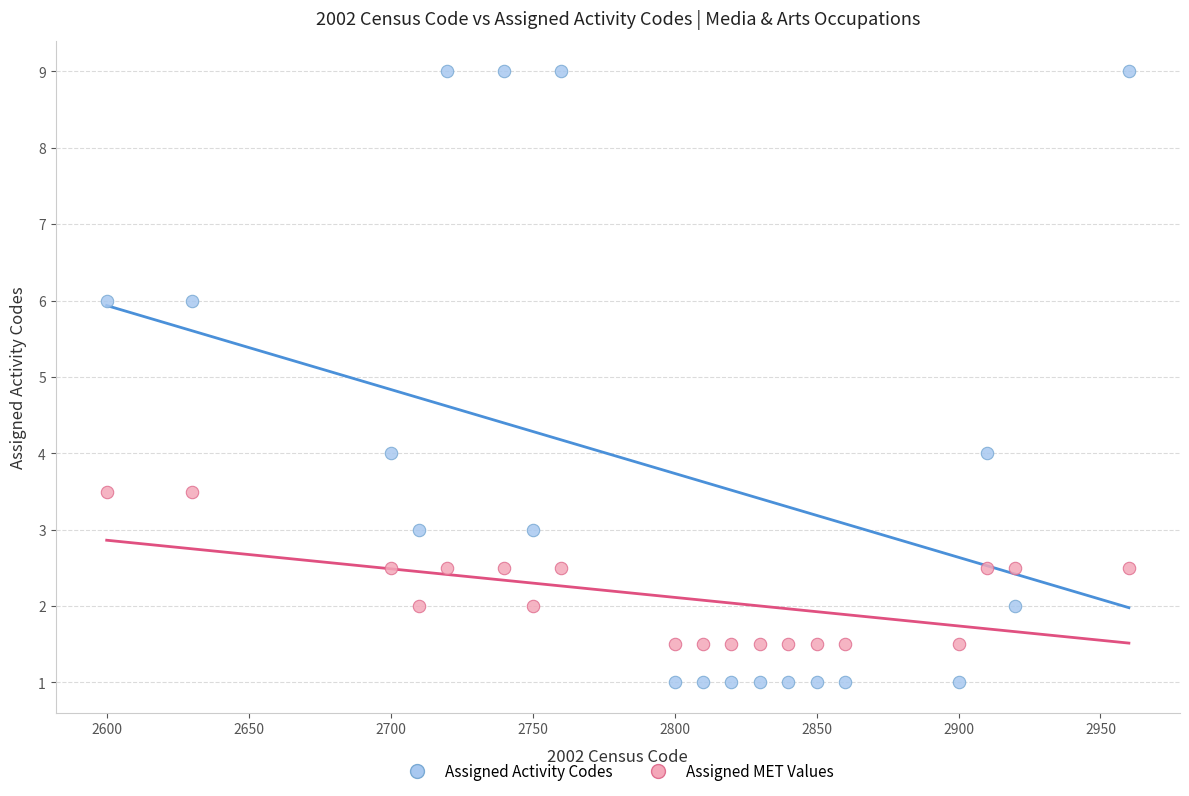

What are all the series names shown in the legend?

Assigned Activity Codes, Assigned MET Values